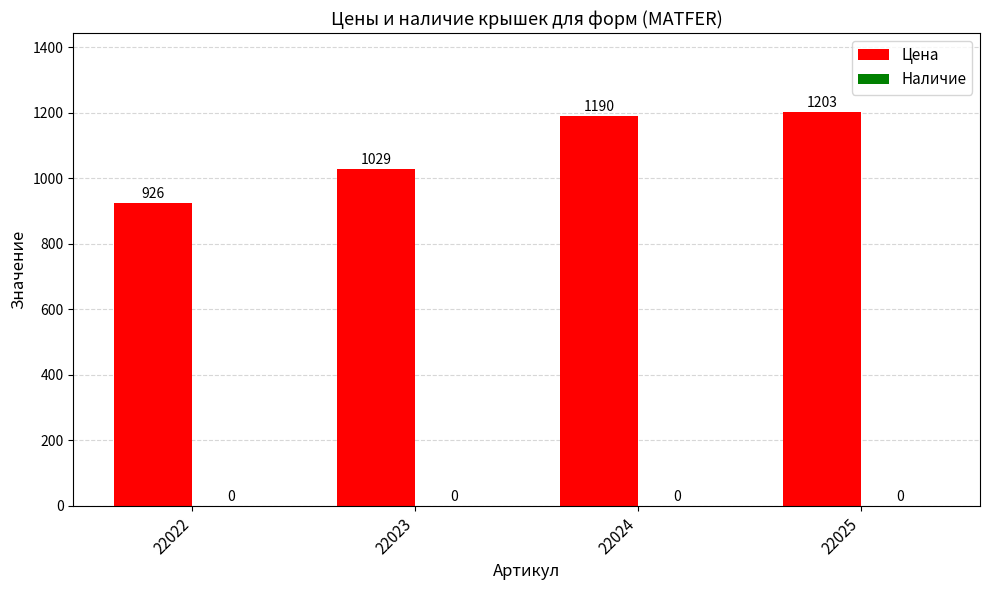

Read the value at 22022, to the nearest 5.

925